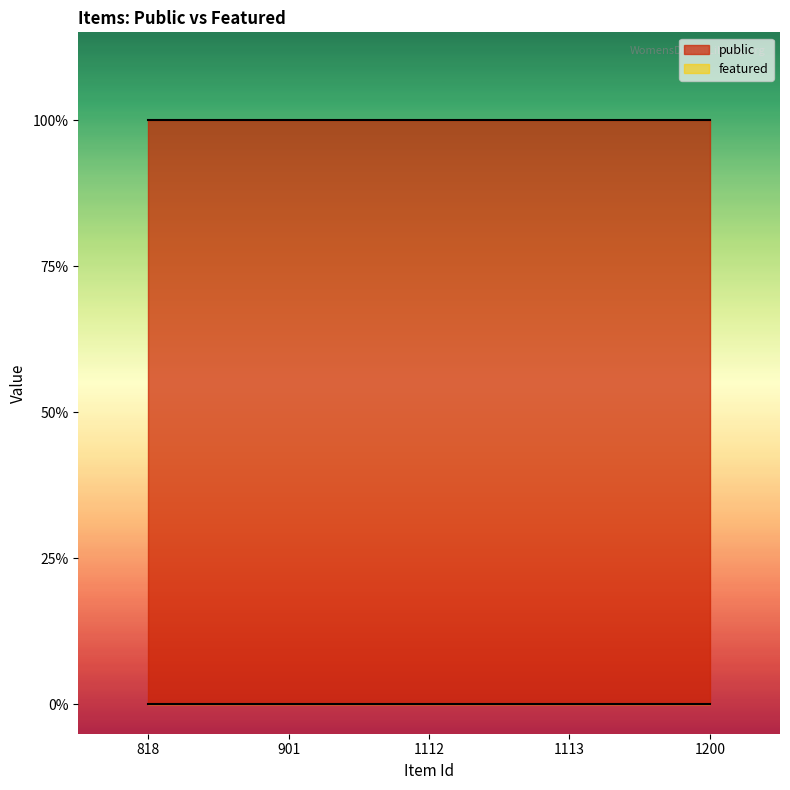

What is the total value across all series at 901?

1